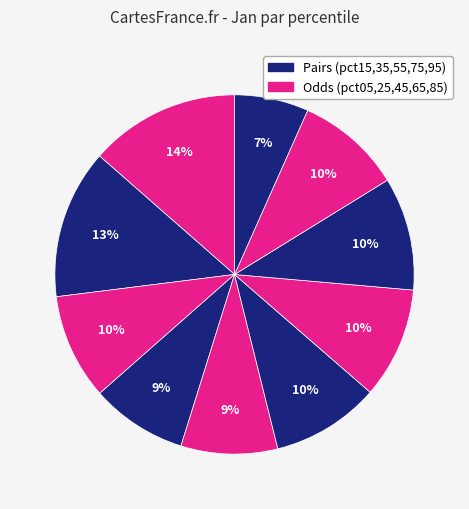

Count the number of slices in the pie.

10